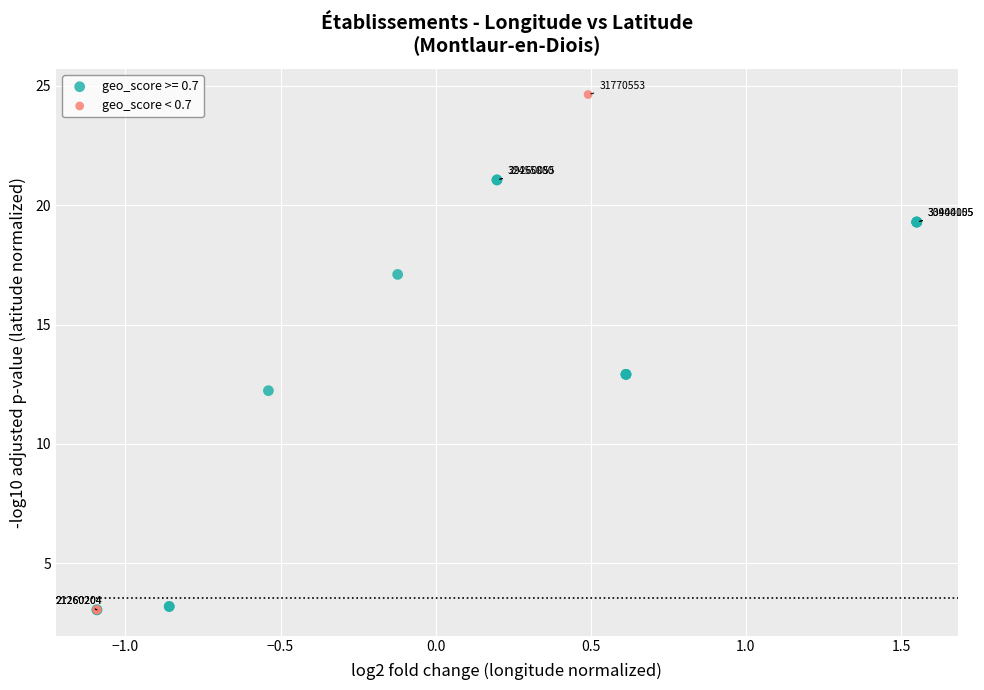

Which series has the largest Y range (max minus min)?

geo_score < 0.7